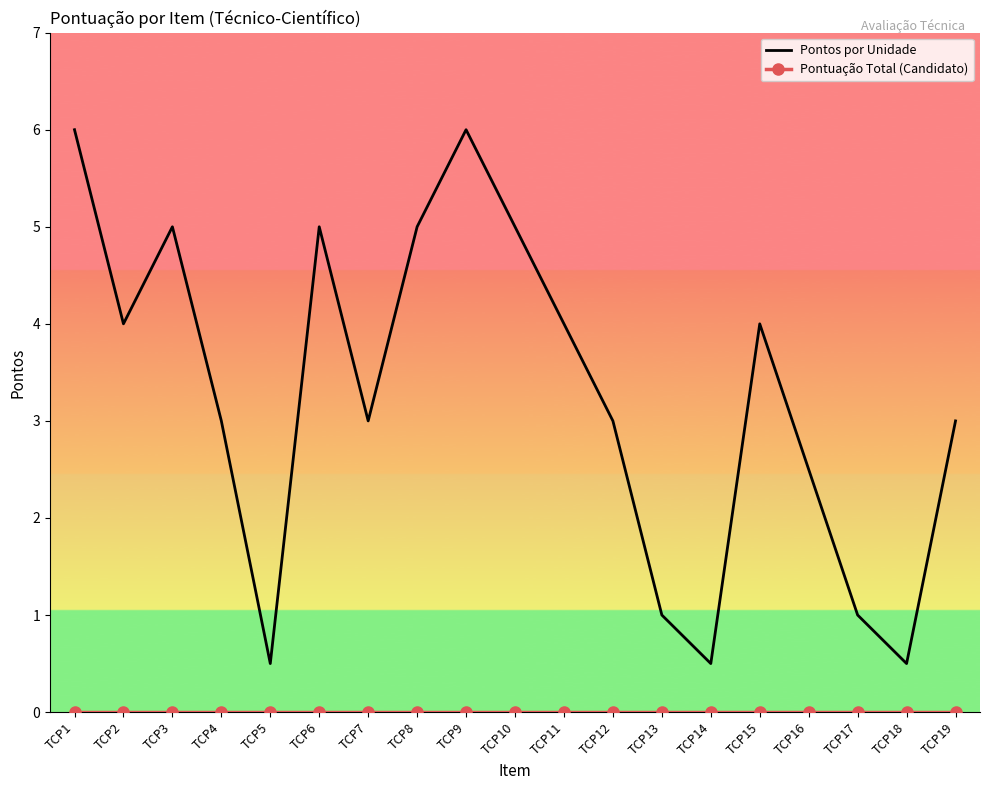

Which series has the largest range (max minus min)?

Pontos por Unidade